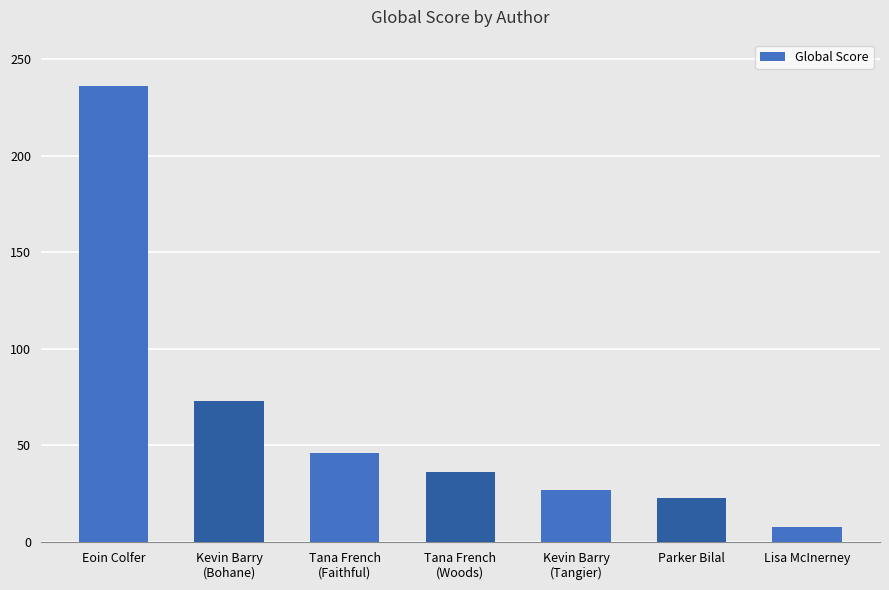

What is the value of the 3rd bar from the left?

46